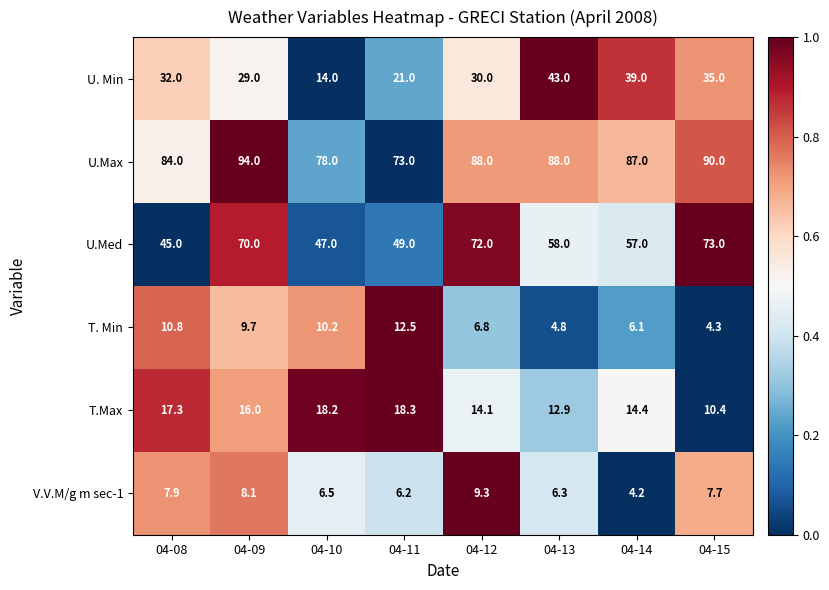

Where is T. Min nearest to the value 8?

04-12